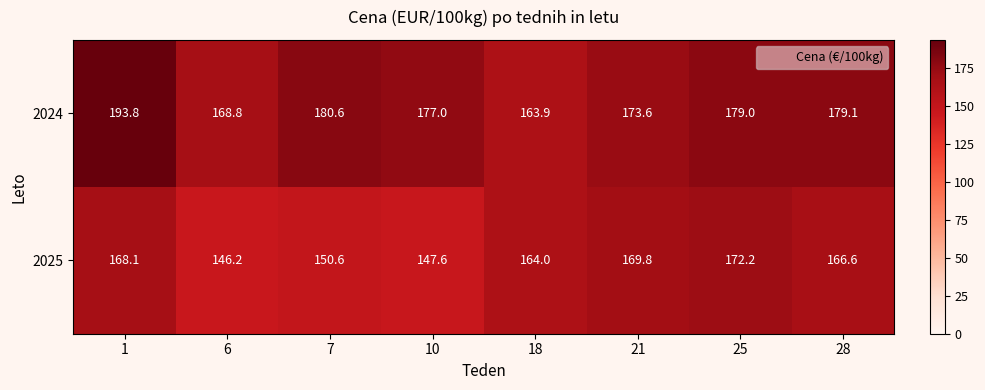

Between 1 and 18, which series saw the biggest shift?

2024